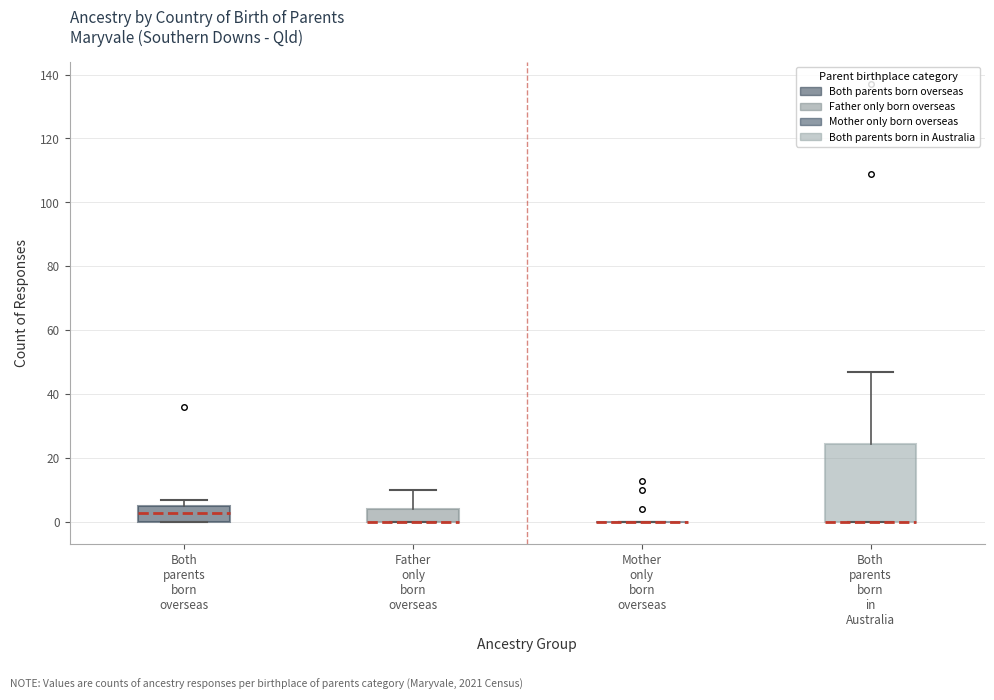

Where is the lower edge of the box for Father only born overseas on the y-axis? The values are not printed on the chart, so give them approximately, as read against the axis.

0